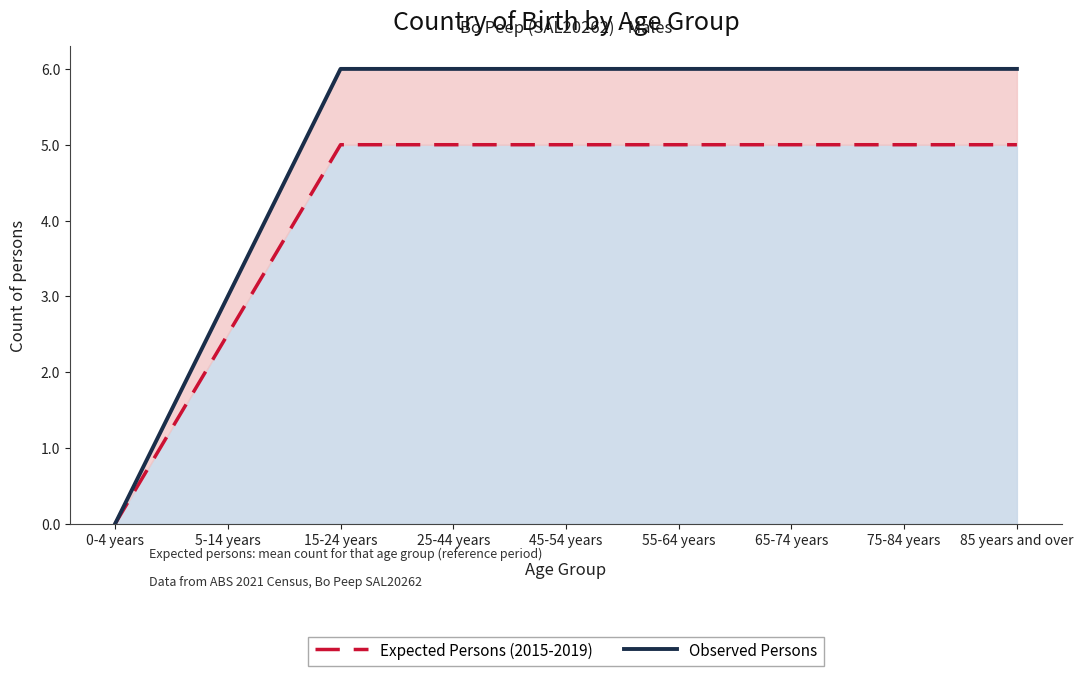

What is the greatest value displayed?

6.0